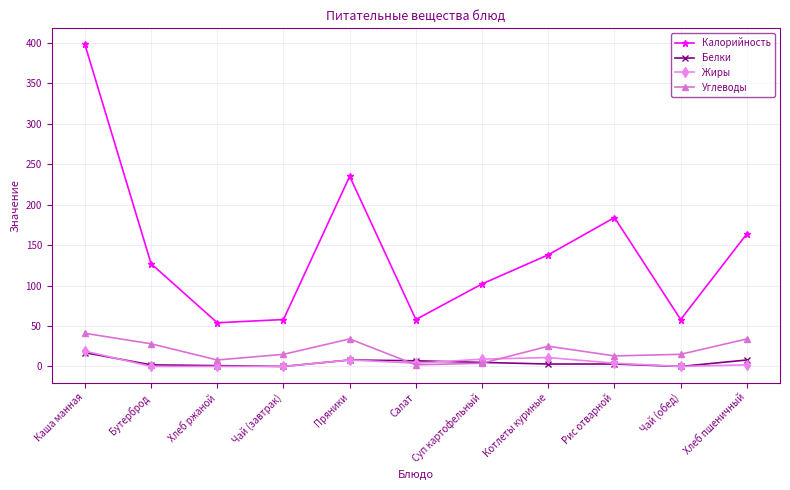

What is the sum of the Калорийность values at Каша манная and Рис отварной?

582